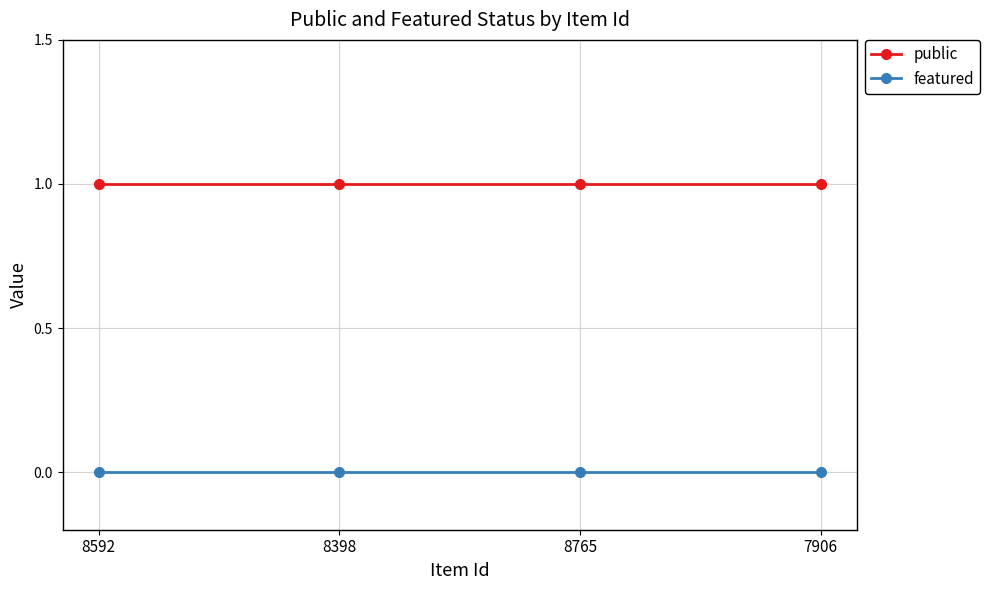

At 8398, list the series in order from smallest to largest.

featured, public